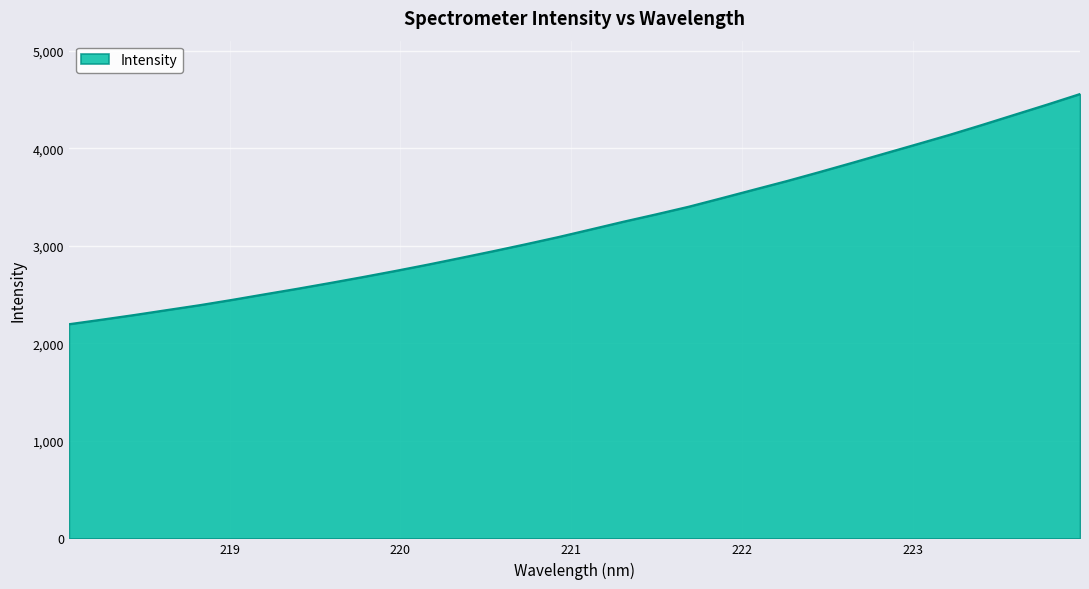

What is the difference between the maximum and minimum values?

2361.8